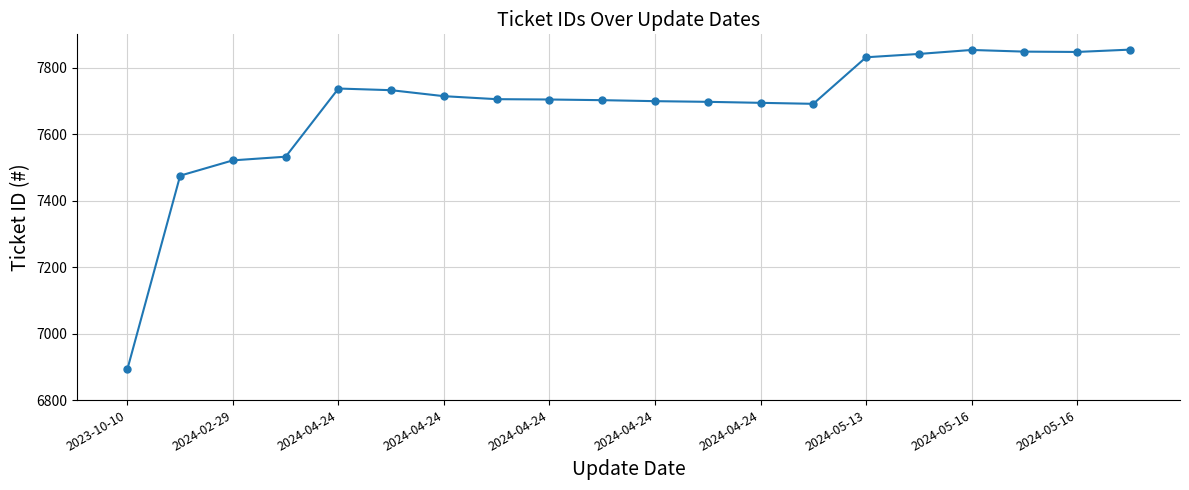

What is the greatest value displayed?

7854